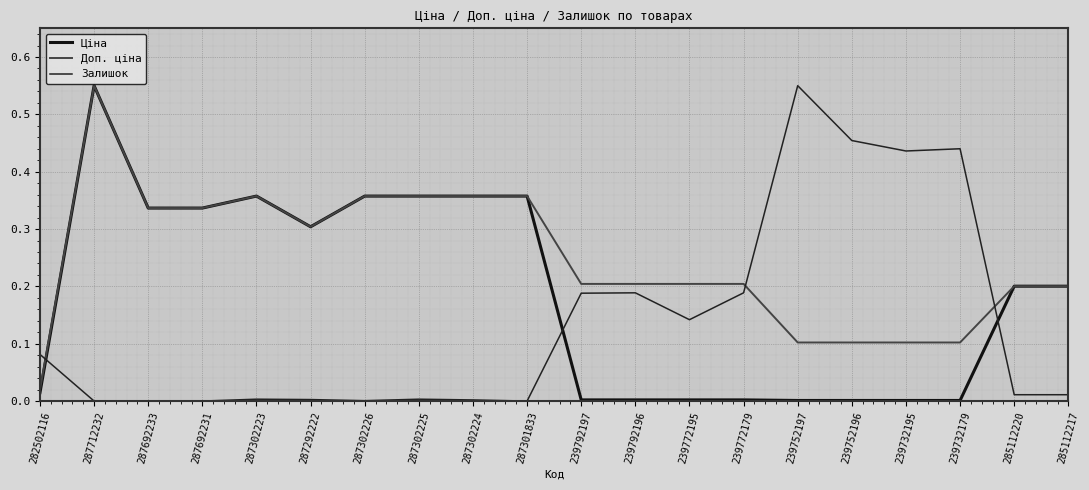

Between 282502116 and 239792196, which is larger?

282502116